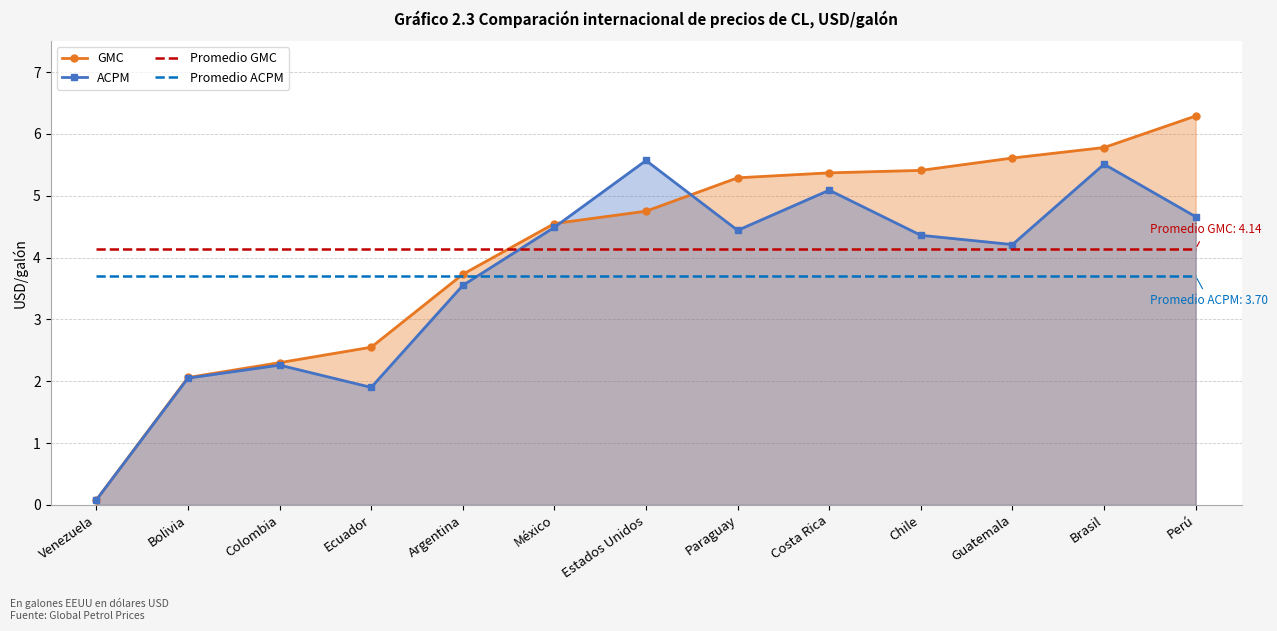

What position from the right is México?

8